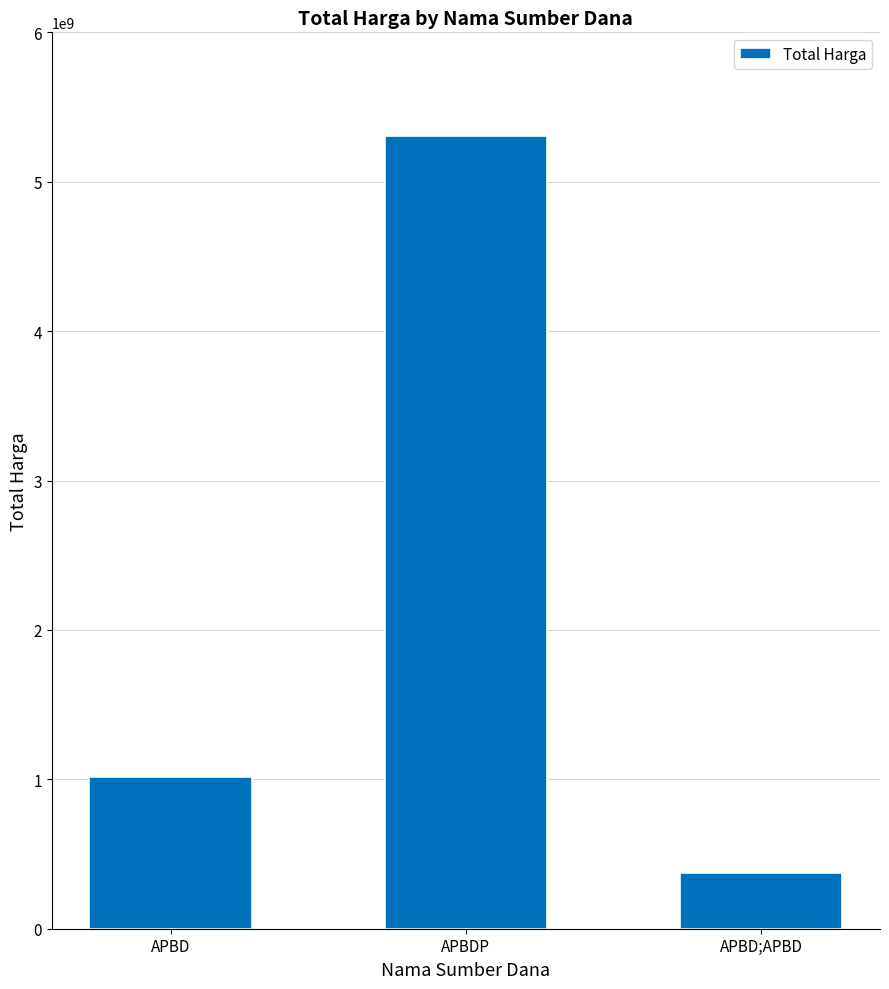

What is the value of the 3rd bar from the left?

373404000